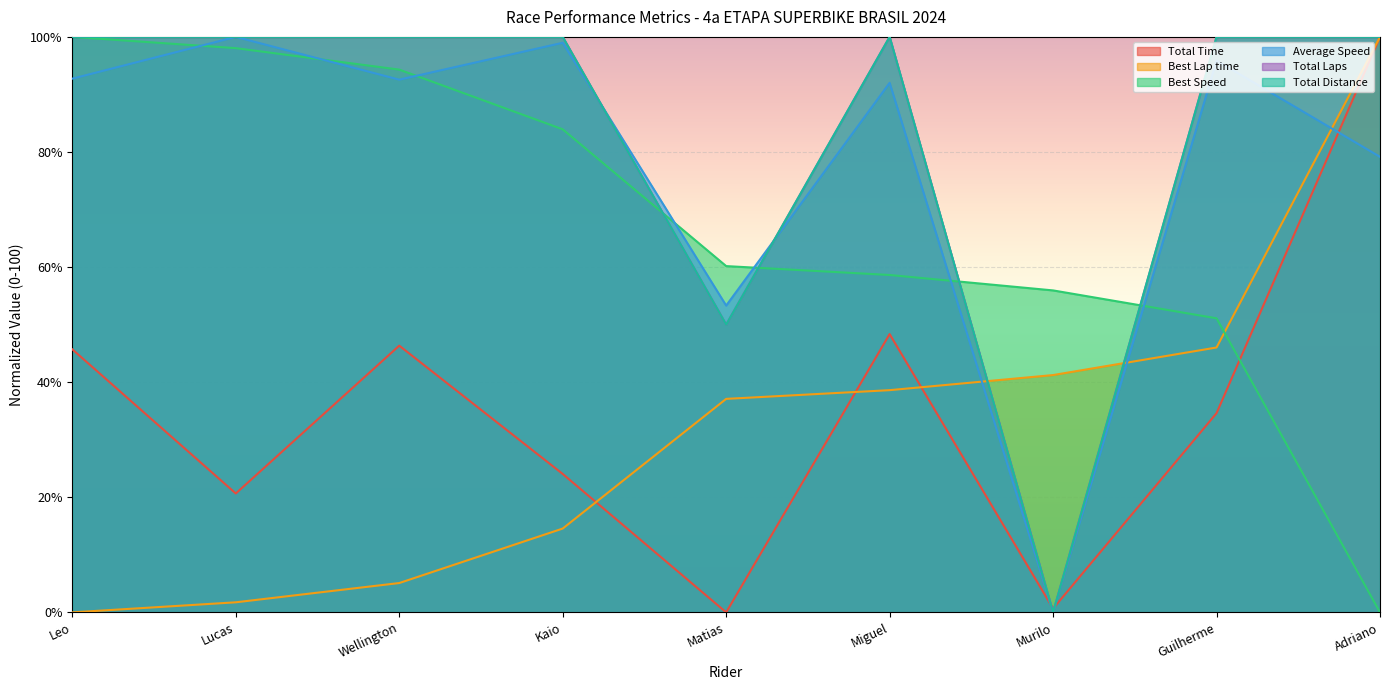

At which label is Total Time closest to 50?

Miguel